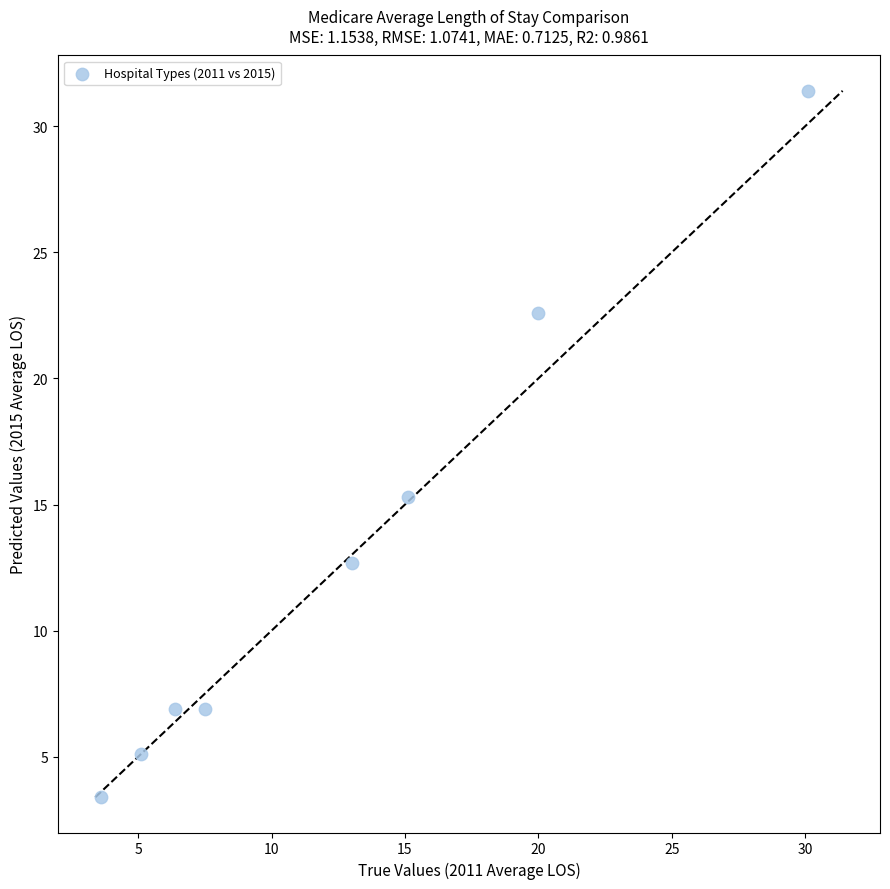

What is the range of Y values (max minus min)?

28.0